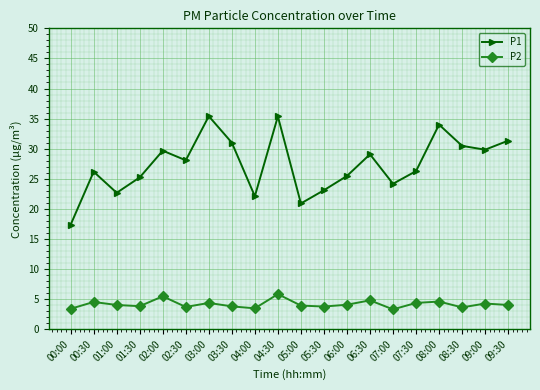

How many data points does each series have?

20